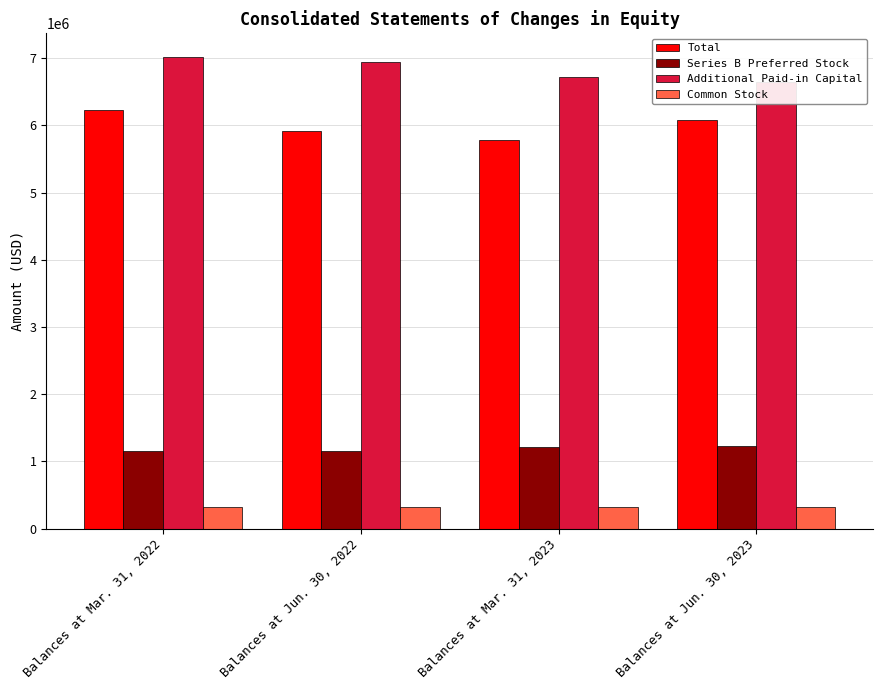

Which has a higher value, Balances at Jun. 30, 2022 or Balances at Mar. 31, 2022?

Balances at Mar. 31, 2022